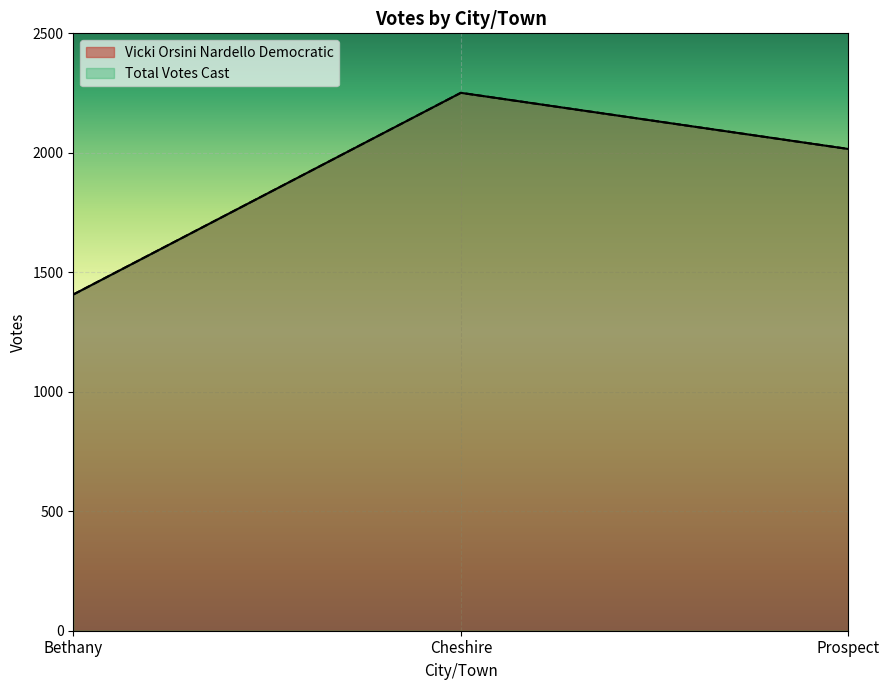

What is the average value of the Total Votes Cast series?

1891